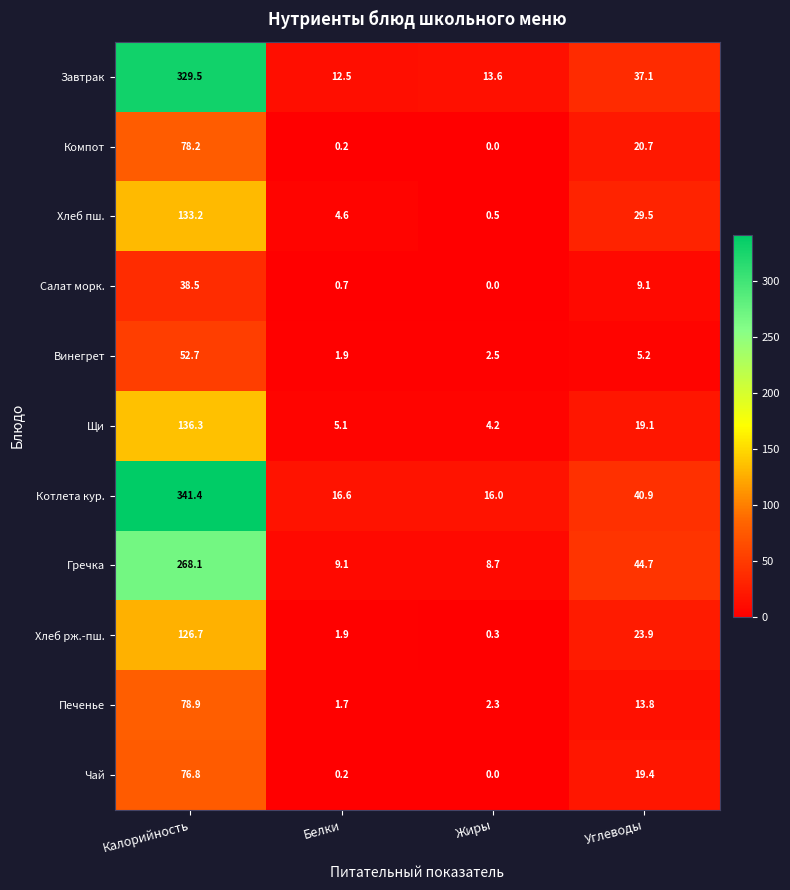

At which category is the sum across all series the highest?

Калорийность